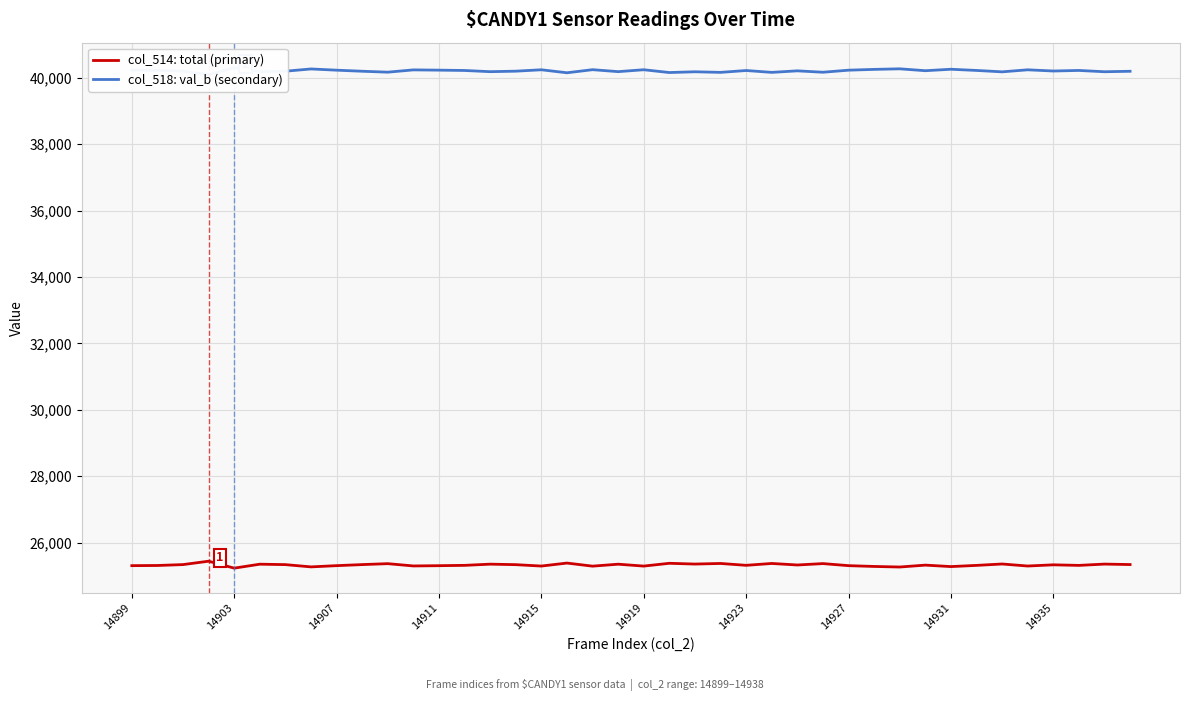

At how many categories does at least one series exceed 25812?

40